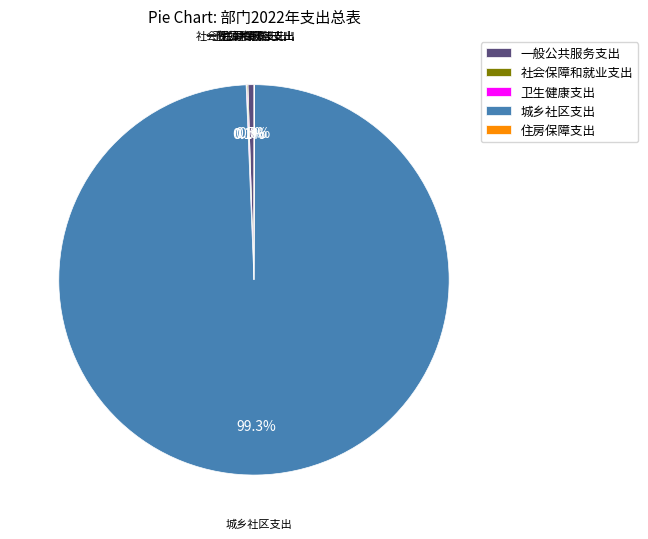

What portion of the pie excludes 一般公共服务支出?

99.5%